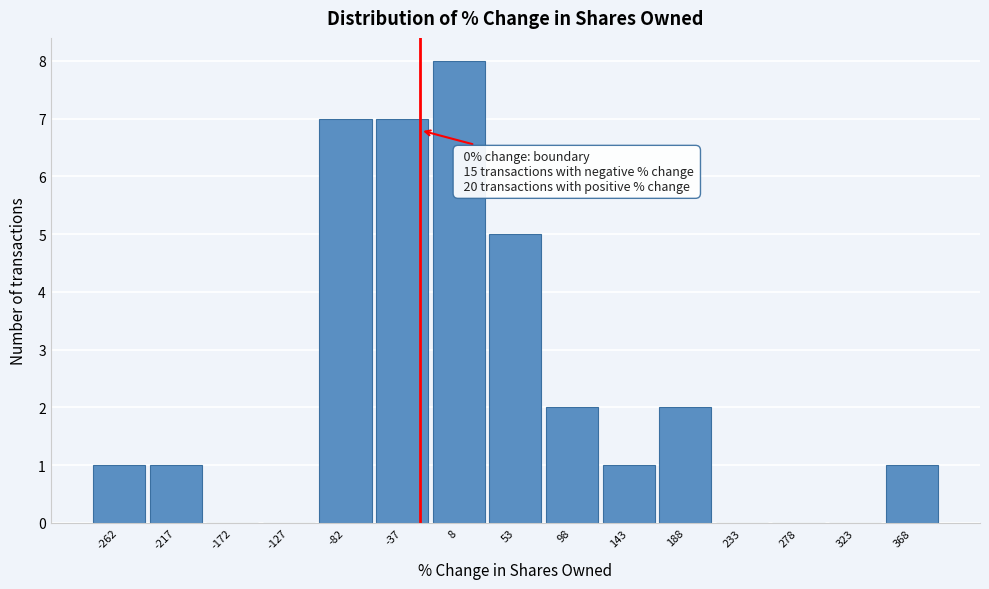

Reading right to left, list all the values displayed in this chart.

368=1	323=0	278=0	233=0	188=2	143=1	98=2	53=5	8=8	-37=7	-82=7	-127=0	-172=0	-217=1	-262=1